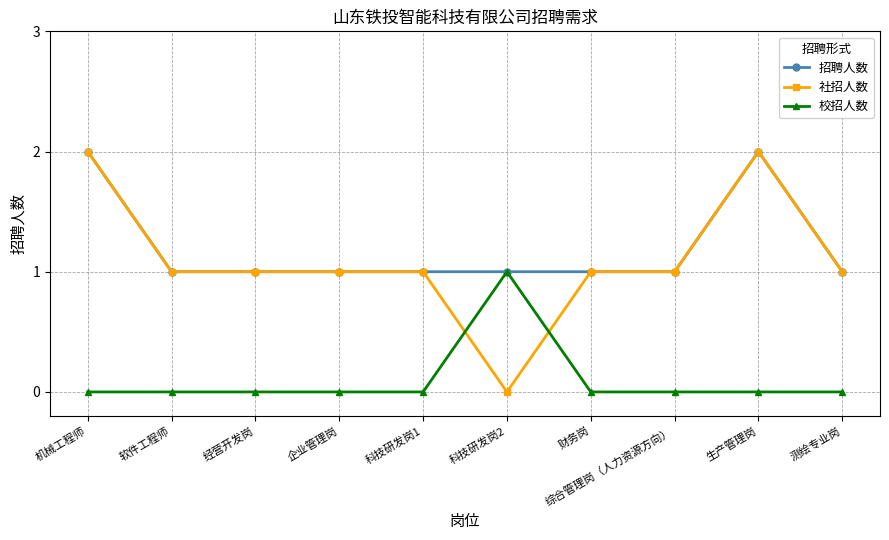

What is the maximum value for 社招人数?

2